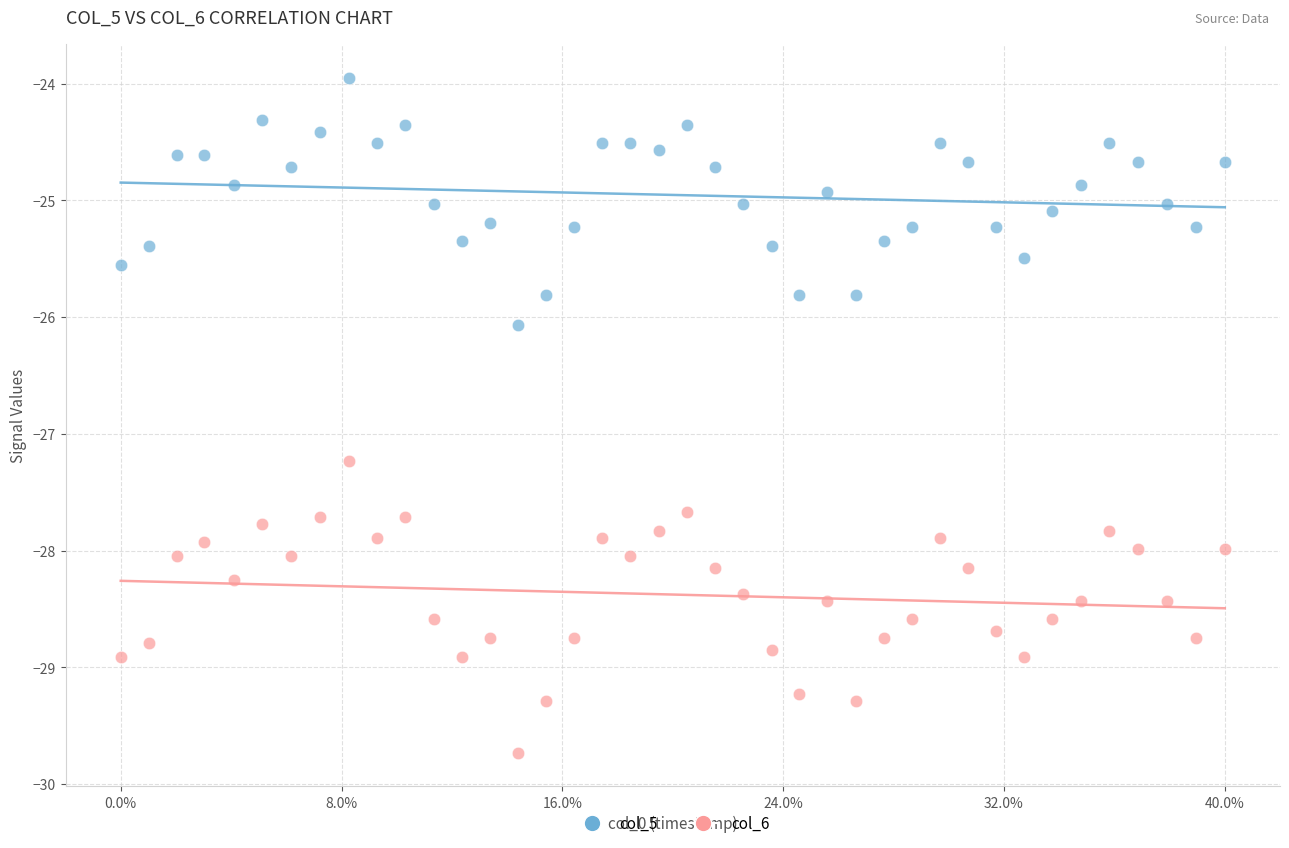

Which series reaches the minimum Y coordinate?

col_6